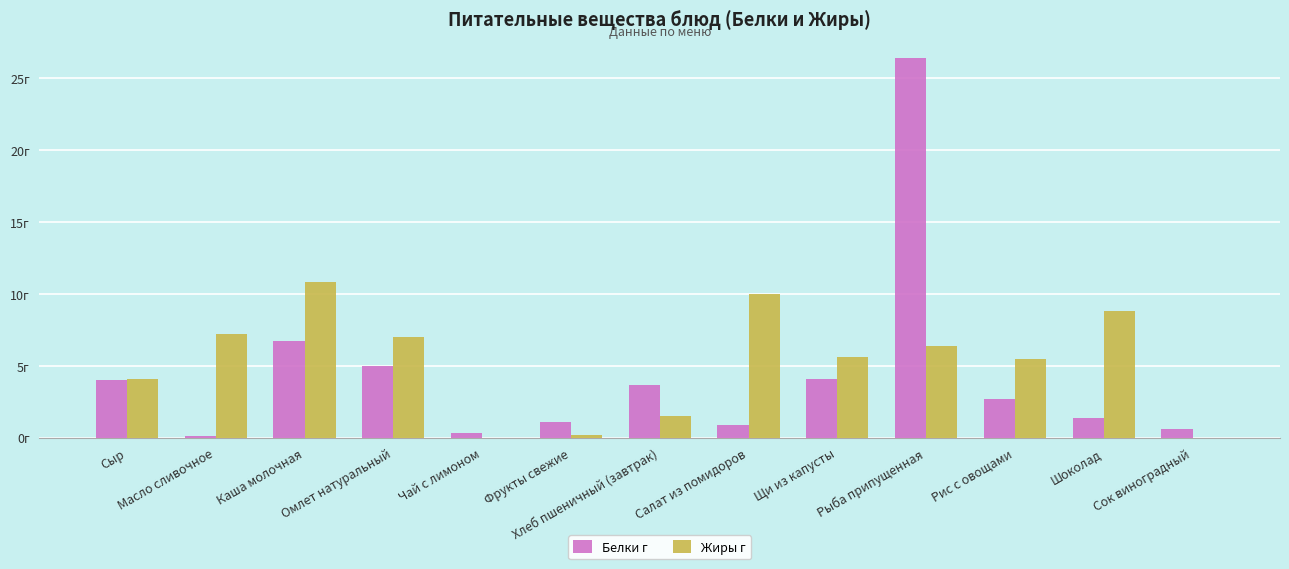

What is the average value of the Жиры г series?

5.2